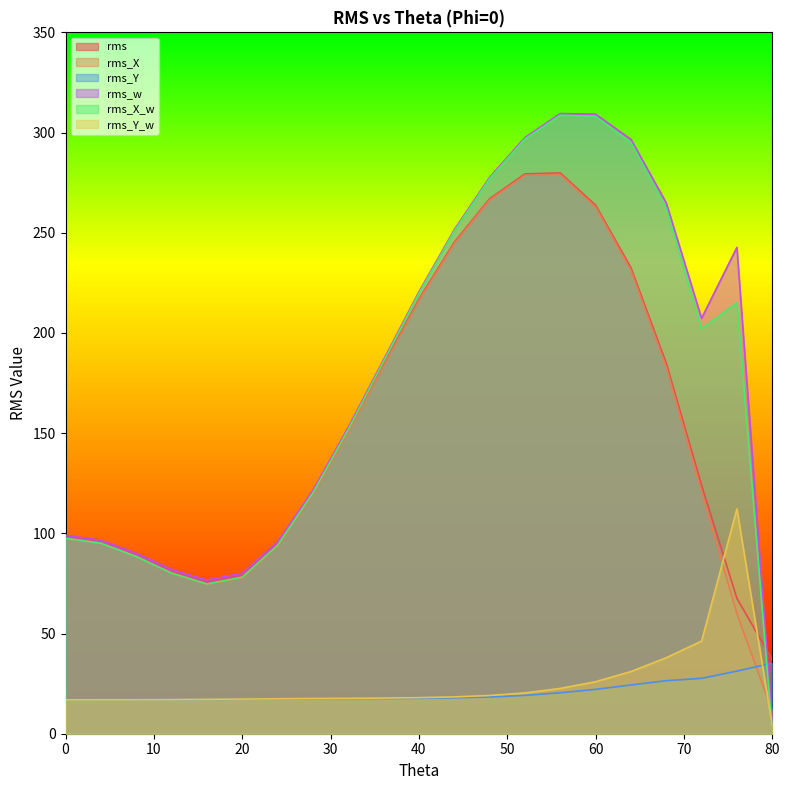

Read the rms_Y_w value at 60.

26.0